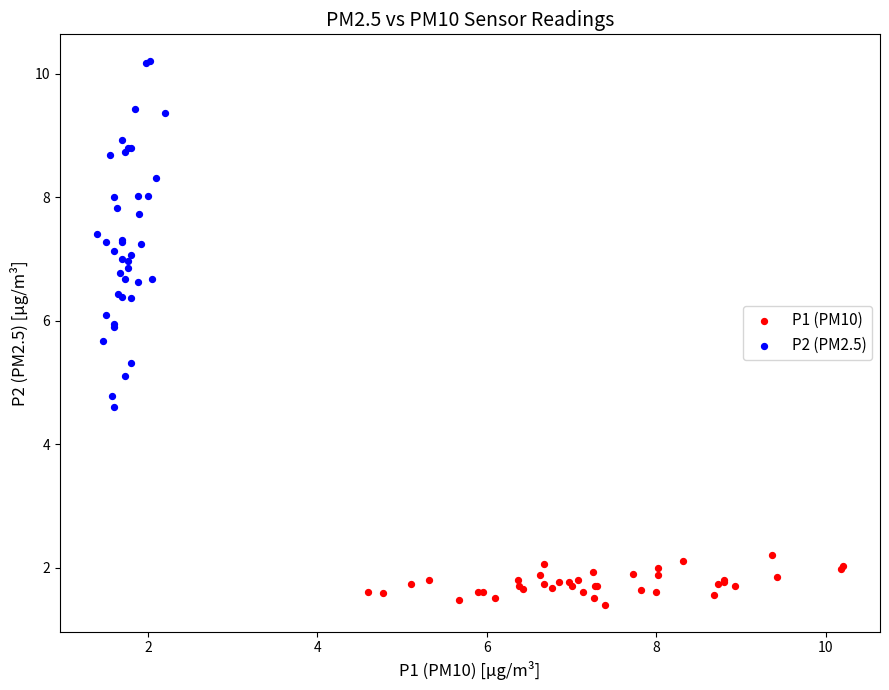

Which series contains the lowest Y value?

P1 (PM10)